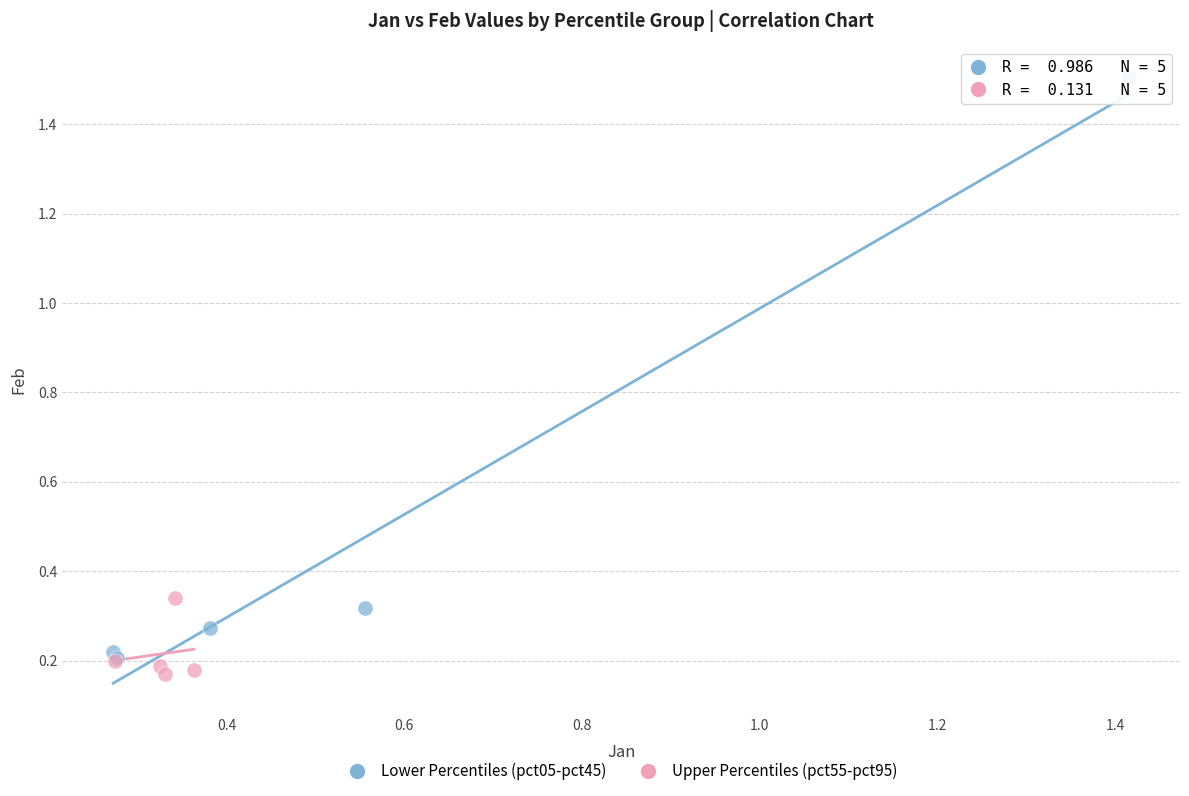

Which series has the largest Y range (max minus min)?

Lower Percentiles (pct05-pct45)